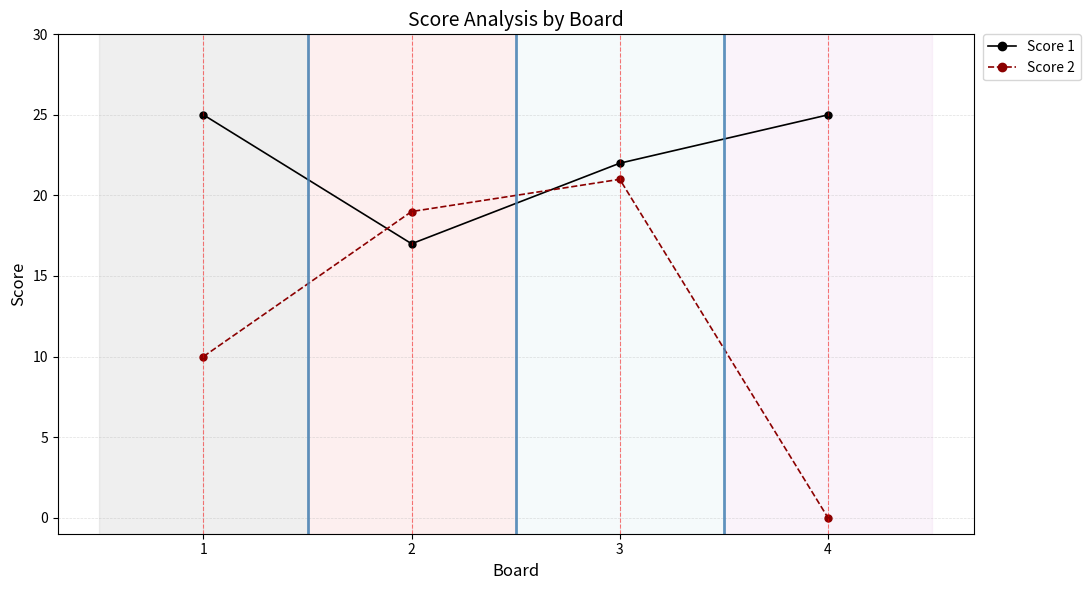

Is it true that Score 1 equals 25 at 4?

True